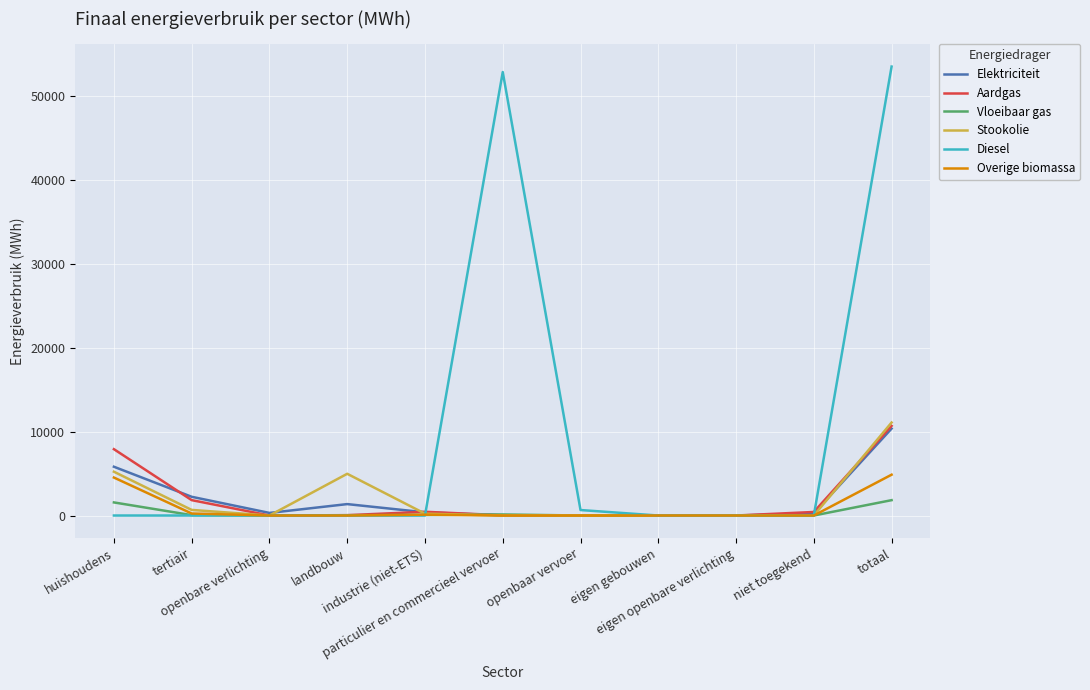

What position from the right is particulier en commercieel vervoer?

6